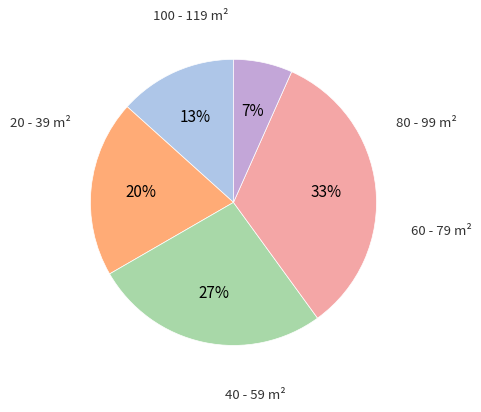

Is there a majority slice in this chart?

No